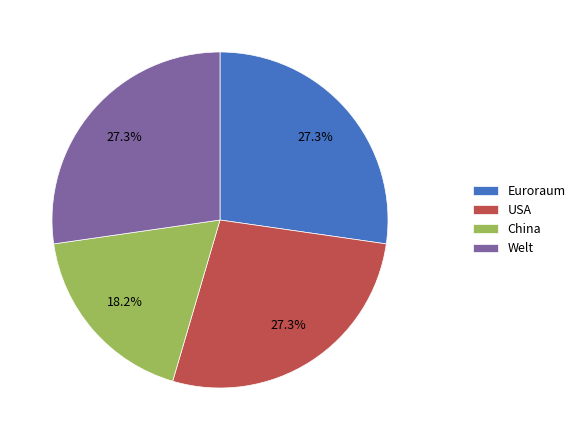

To the nearest percent, what percentage of the pie is China?

18%